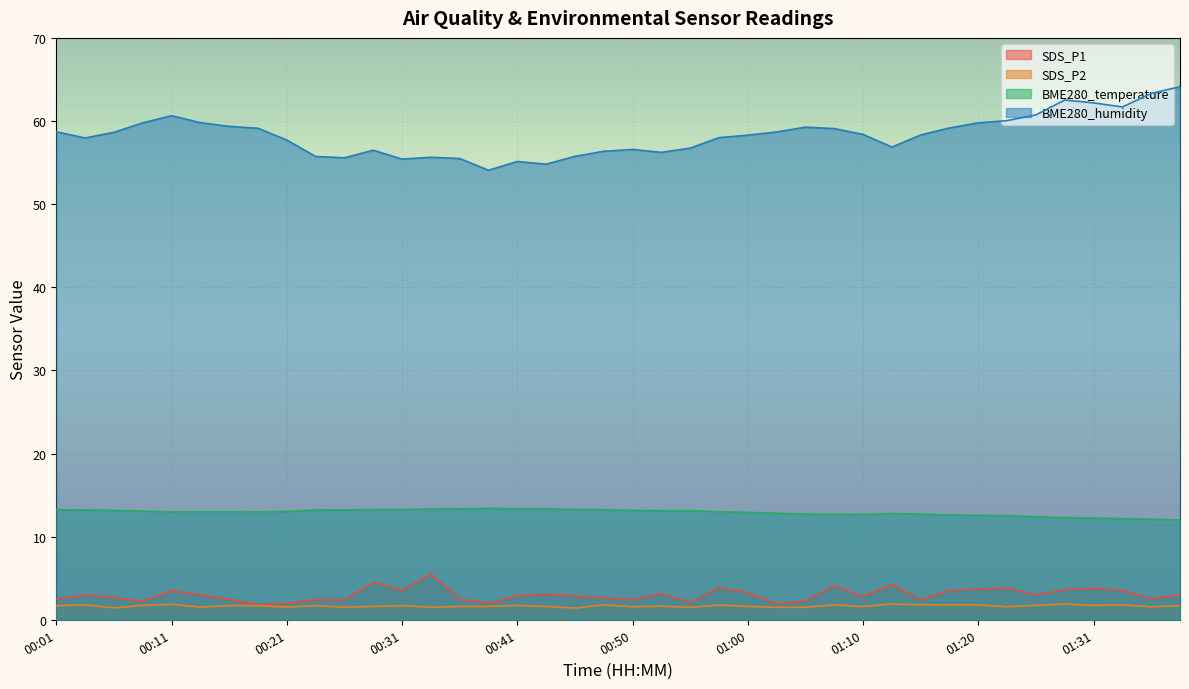

Reading left to right, what are all the values shown in this chart?

SDS_P1: 00:01=2.5	00:04=3.0	00:06=2.7	00:09=2.2	00:11=3.5	00:14=3.0	00:16=2.5	00:19=1.8	00:21=2.0	00:23=2.4	00:26=2.4	00:28=4.5	00:31=3.5	00:33=5.5	00:36=2.5	00:38=2.0	00:41=2.9	00:43=3.1	00:46=2.9	00:48=2.6	00:50=2.4	00:53=3.2	00:55=2.1	00:58=3.9	01:00=3.3	01:03=1.9	01:05=2.3	01:08=4.1	01:10=2.8	01:13=4.2	01:15=2.4	01:18=3.5	01:20=3.7	01:23=3.8	01:26=3.0	01:28=3.6	01:31=3.8	01:33=3.5	01:36=2.5	01:38=3.0
SDS_P2: 00:01=1.7	00:04=1.8	00:06=1.4	00:09=1.7	00:11=1.9	00:14=1.5	00:16=1.7	00:19=1.7	00:21=1.5	00:23=1.7	00:26=1.5	00:28=1.6	00:31=1.7	00:33=1.5	00:36=1.6	00:38=1.6	00:41=1.7	00:43=1.6	00:46=1.4	00:48=1.8	00:50=1.6	00:53=1.6	00:55=1.5	00:58=1.8	01:00=1.6	01:03=1.5	01:05=1.5	01:08=1.8	01:10=1.6	01:13=1.9	01:15=1.8	01:18=1.8	01:20=1.8	01:23=1.6	01:26=1.7	01:28=1.9	01:31=1.7	01:33=1.8	01:36=1.6	01:38=1.7
BME280_temperature: 00:01=13.2	00:04=13.2	00:06=13.2	00:09=13.1	00:11=13.0	00:14=13.0	00:16=13.0	00:19=13.0	00:21=13.0	00:23=13.2	00:26=13.2	00:28=13.2	00:31=13.3	00:33=13.3	00:36=13.3	00:38=13.4	00:41=13.4	00:43=13.3	00:46=13.3	00:48=13.2	00:50=13.2	00:53=13.1	00:55=13.1	00:58=13.0	01:00=12.9	01:03=12.8	01:05=12.7	01:08=12.7	01:10=12.7	01:13=12.8	01:15=12.7	01:18=12.6	01:20=12.6	01:23=12.5	01:26=12.4	01:28=12.3	01:31=12.2	01:33=12.2	01:36=12.1	01:38=12.0
BME280_humidity: 00:01=58.7	00:04=58.0	00:06=58.6	00:09=59.8	00:11=60.6	00:14=59.8	00:16=59.4	00:19=59.1	00:21=57.7	00:23=55.7	00:26=55.6	00:28=56.5	00:31=55.4	00:33=55.6	00:36=55.5	00:38=54.1	00:41=55.1	00:43=54.8	00:46=55.8	00:48=56.4	00:50=56.6	00:53=56.2	00:55=56.7	00:58=58.0	01:00=58.3	01:03=58.7	01:05=59.3	01:08=59.1	01:10=58.4	01:13=56.9	01:15=58.3	01:18=59.2	01:20=59.8	01:23=60.0	01:26=60.7	01:28=62.5	01:31=62.2	01:33=61.7	01:36=63.3	01:38=64.1